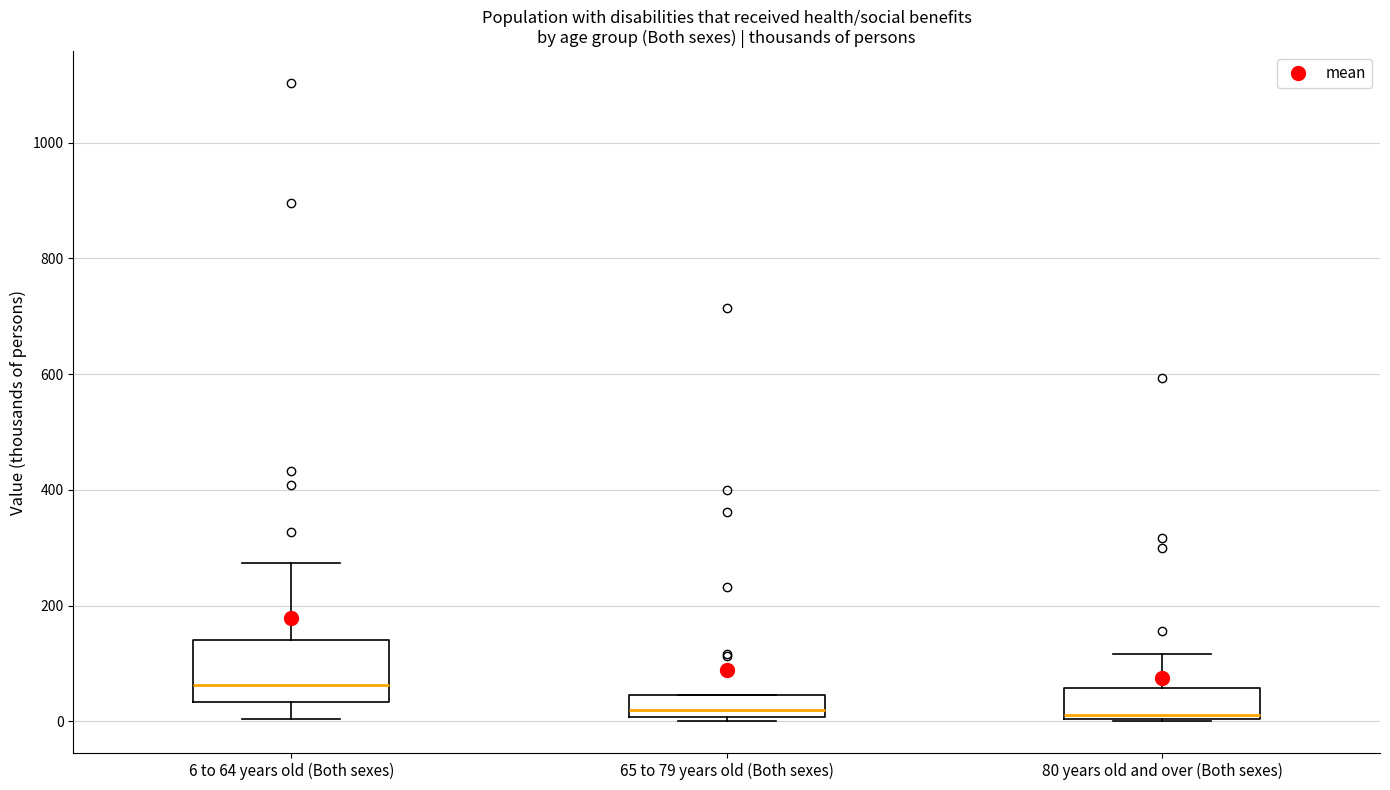

Reading left to right, transcribe this box plot: for each box, give where its median line is, the range the box spans, and where its two whiskers end, as read against the y-axis. The values are not printed on the chart, so give them approximately, as read against the axis.

6 to 64 years old (Both sexes): median 60, box 40 to 140, whiskers 0 to 280
65 to 79 years old (Both sexes): median 20, box 0 to 40, whiskers 0 (just below the box's lower edge) to 40
80 years old and over (Both sexes): median 20, box 0 to 60, whiskers 0 to 120